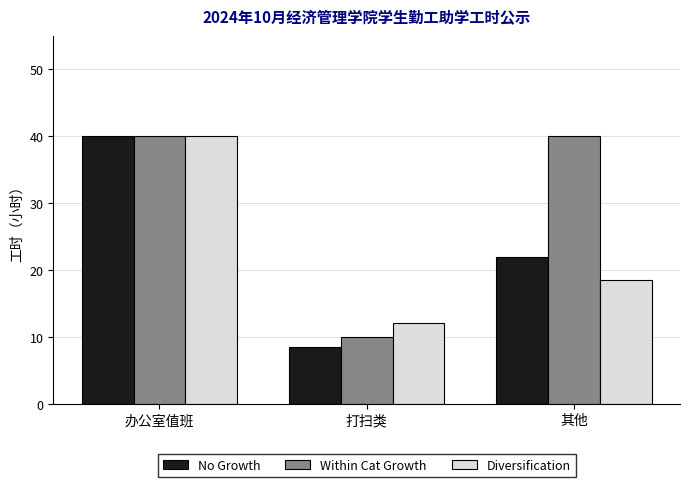

What is the sum of the Within Cat Growth values at 办公室值班 and 打扫类?

50.0